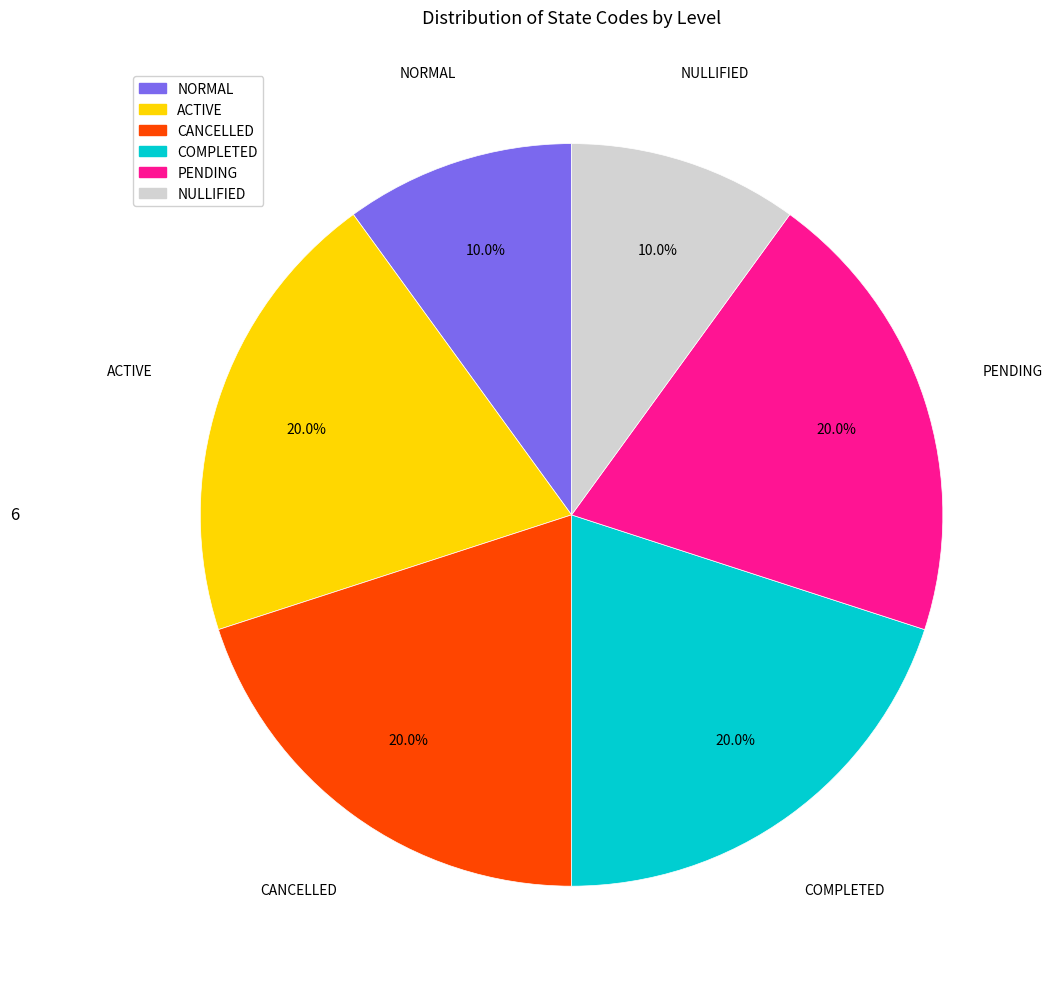

What portion of the pie excludes NORMAL?

90.0%